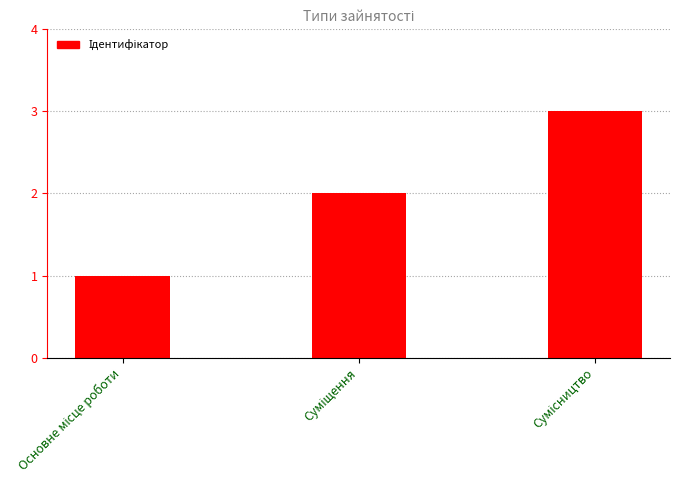

What is the maximum value shown in the chart?

3